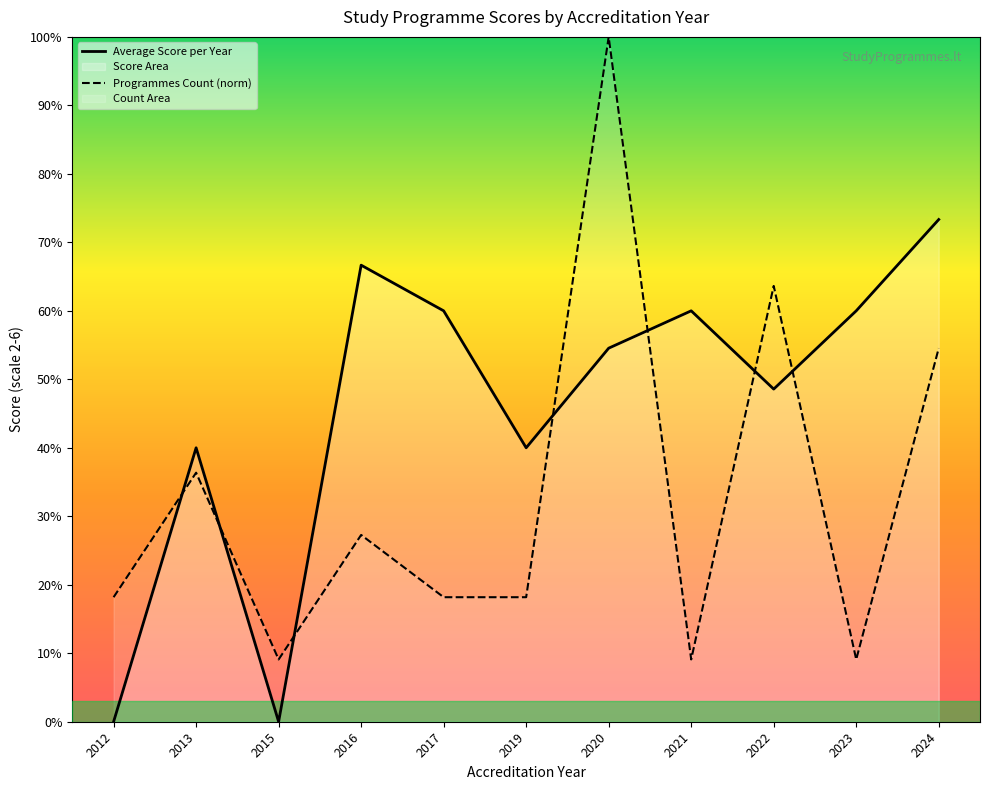

At which label is Average Score per Year closest to 1?

2012